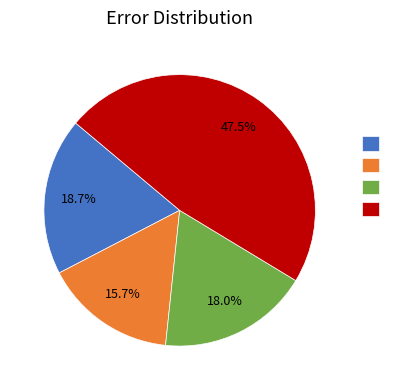

Does any single category account for the majority?

No